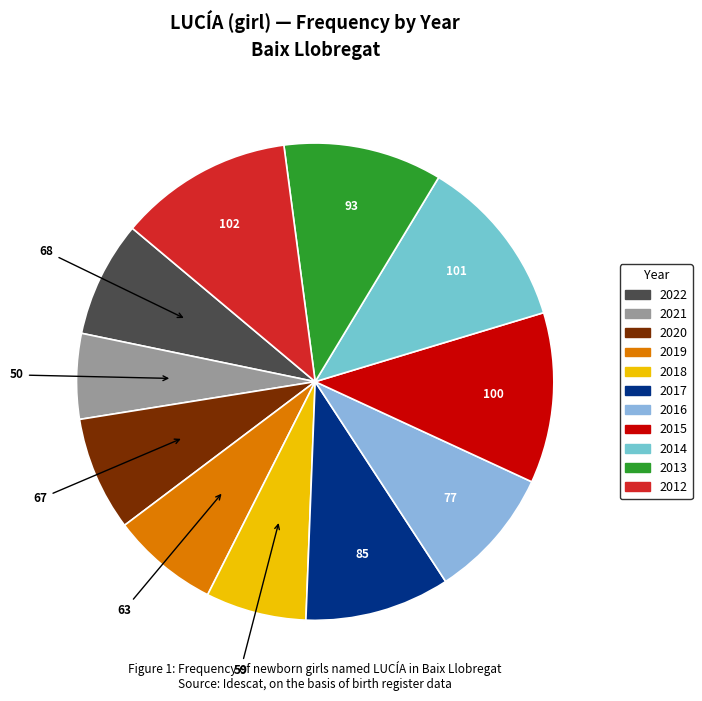

Count the number of slices in the pie.

11